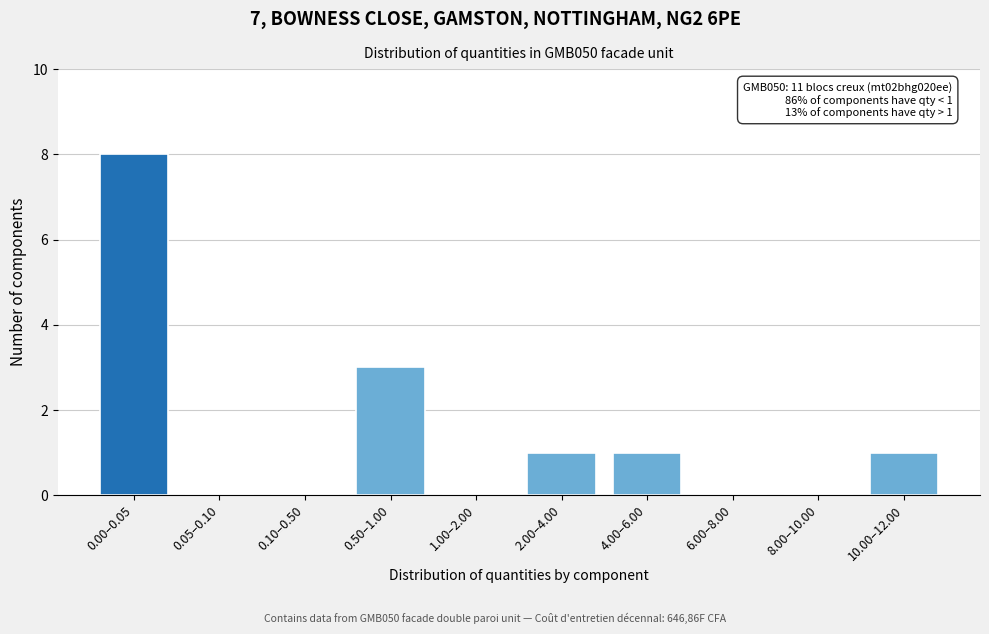

Reading right to left, extract all data points from this chart.

10.00–12.00=1	8.00–10.00=0	6.00–8.00=0	4.00–6.00=1	2.00–4.00=1	1.00–2.00=0	0.50–1.00=3	0.10–0.50=0	0.05–0.10=0	0.00–0.05=8